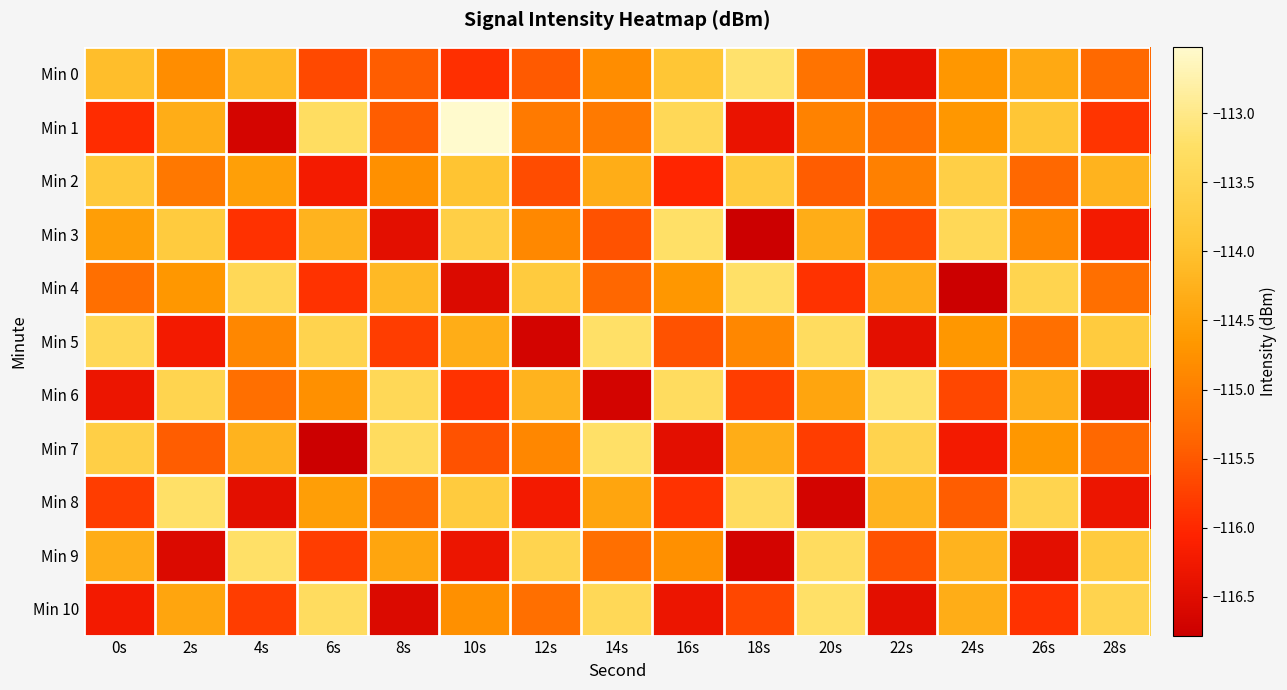

Rank the series at 28s from lowest to highest value.

Min 6, Min 8, Min 3, Min 1, Min 7, Min 0, Min 4, Min 2, Min 5, Min 9, Min 10